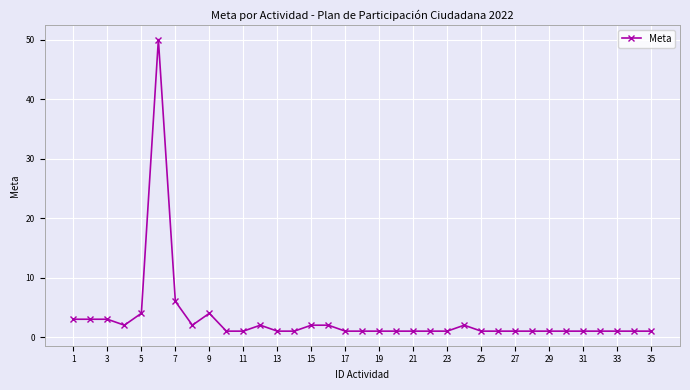

What is the value of the 15th point from the left?

2